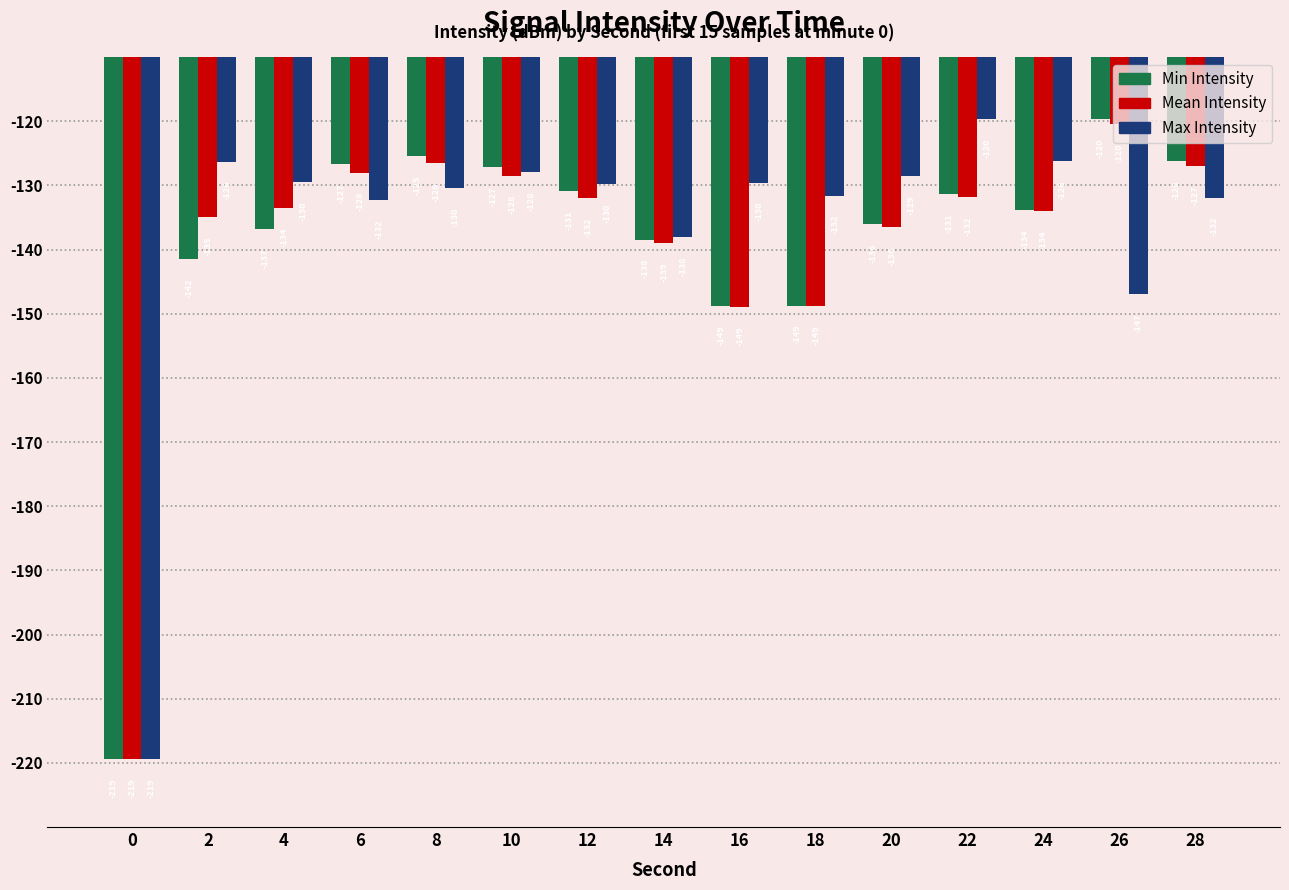

Which series has the largest total across all categories?

Max Intensity